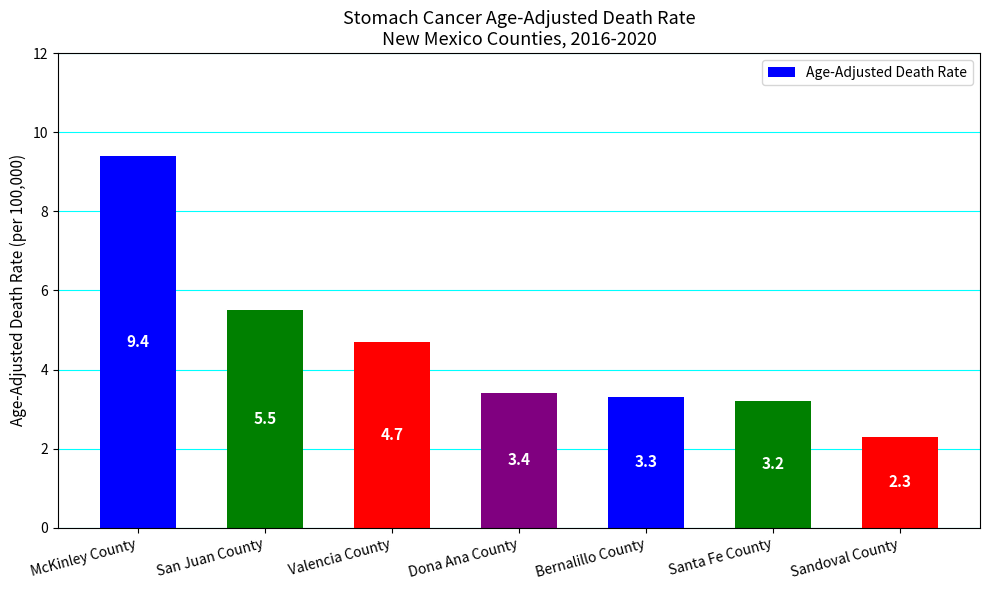

Rank the categories by value from lowest to highest.

Sandoval County, Santa Fe County, Bernalillo County, Dona Ana County, Valencia County, San Juan County, McKinley County